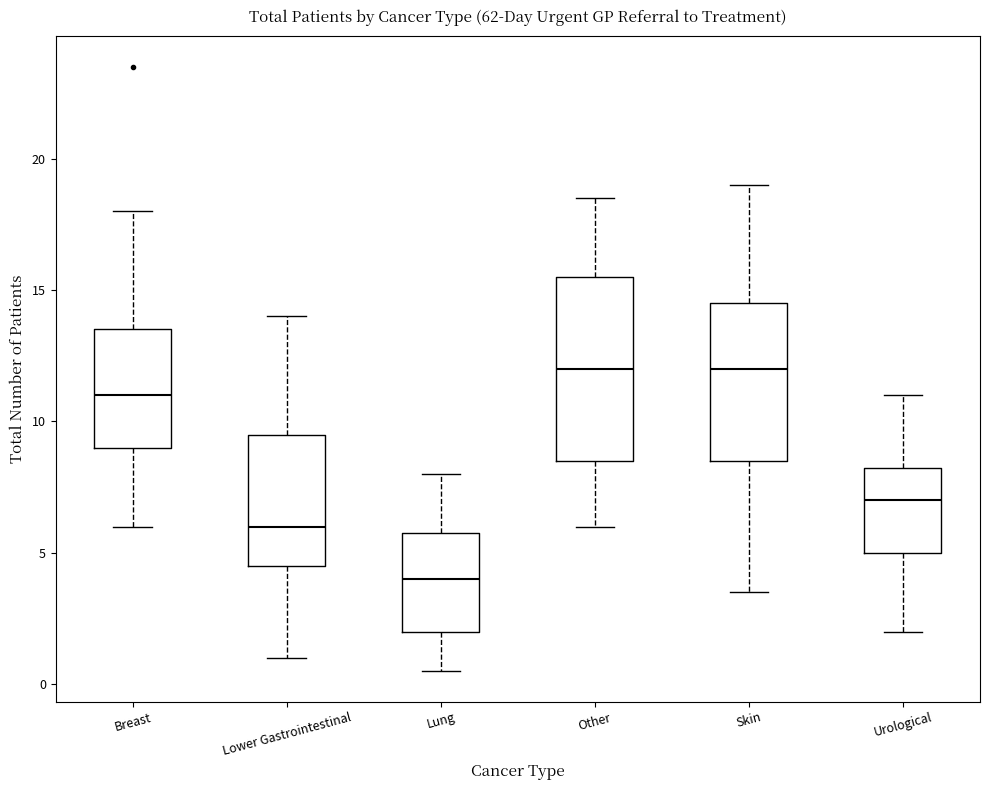

Where does the lower whisker of the box for Skin end on the y-axis? The values are not printed on the chart, so give them approximately, as read against the axis.

3.5